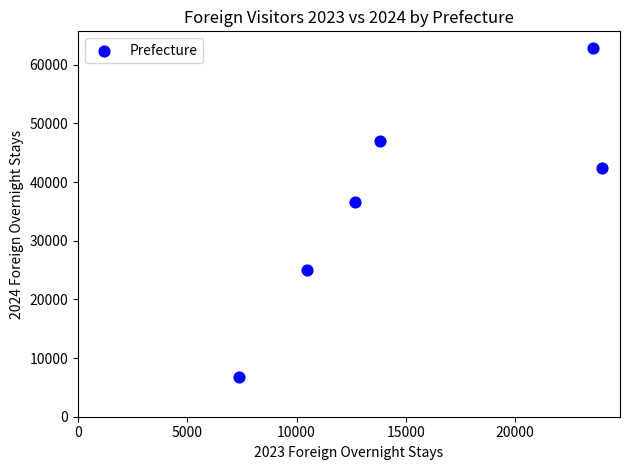

What is the average X value?

15312